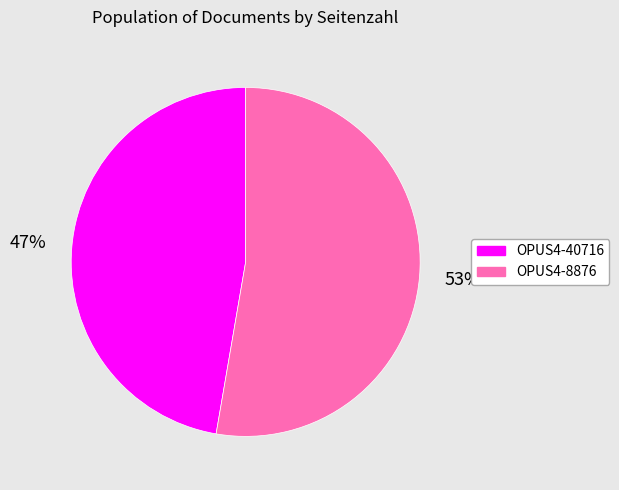

Rank the categories by value from highest to lowest.

OPUS4-8876, OPUS4-40716